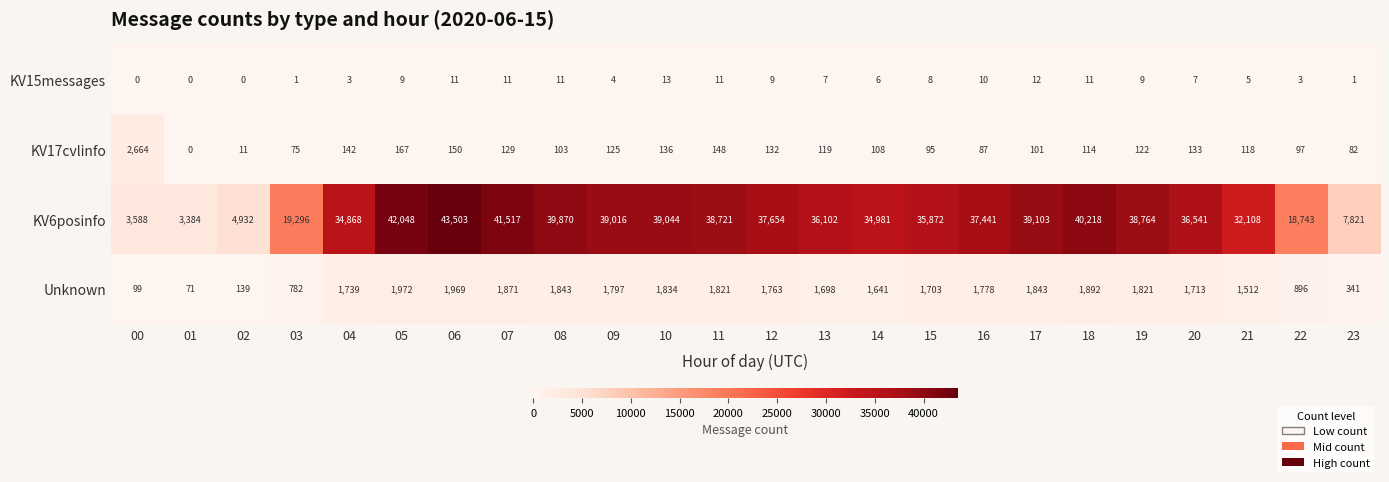

What is the spread (max minus min) of values at 23?

7820